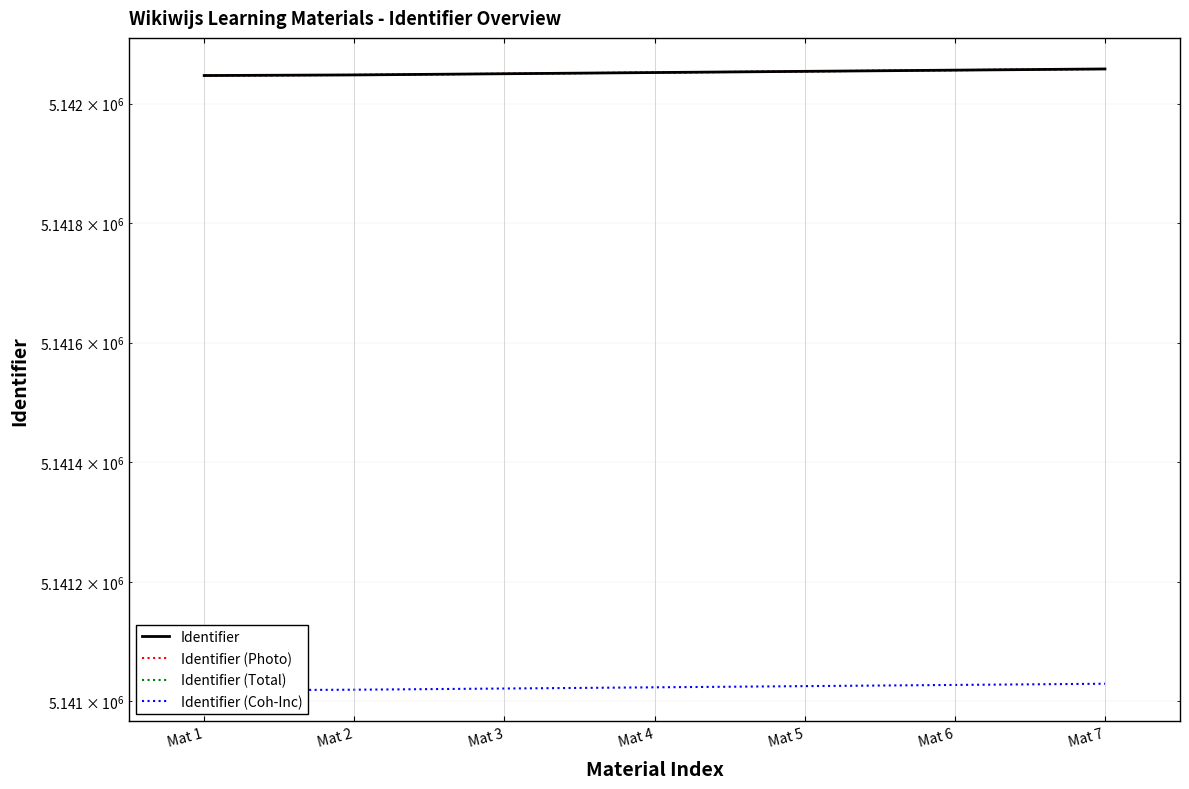

Where does the Identifier series first go above 5142052?

Mat 5